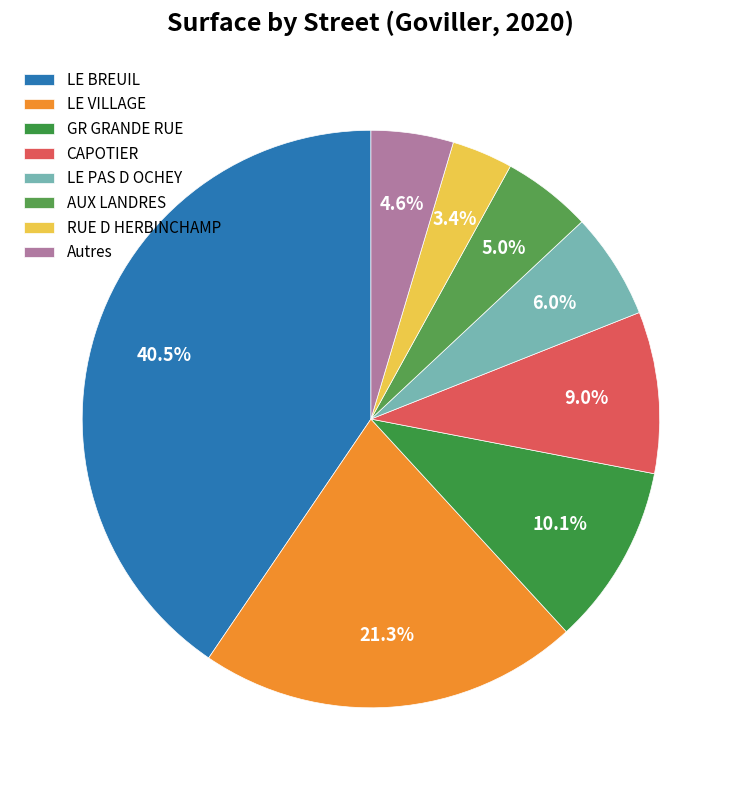

Which slice is the largest?

LE BREUIL